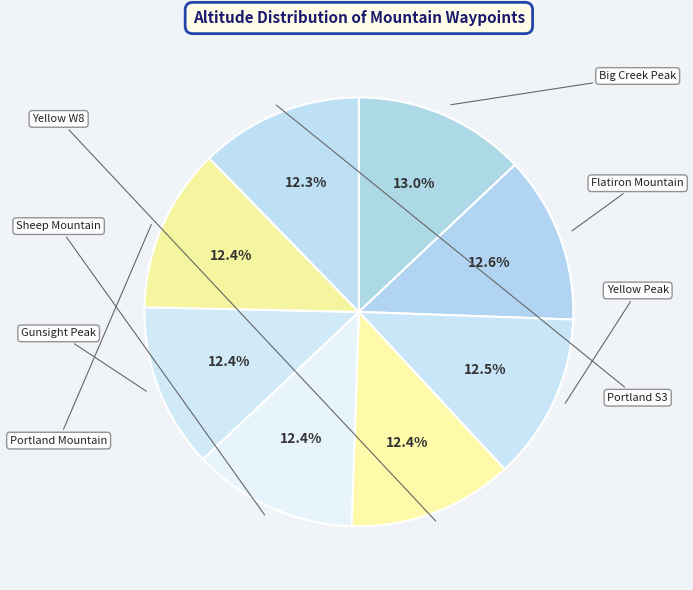

The Portland S3 slice represents 26% of the pie. True or false?

False